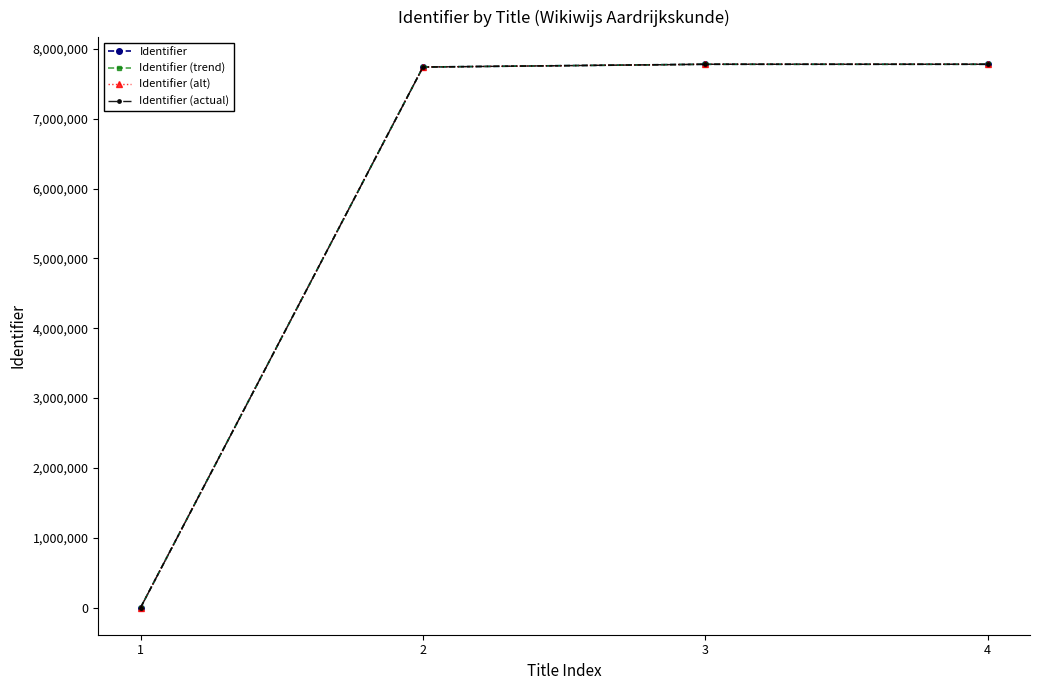

Reading left to right, what are all the values shown in this chart?

Identifier: 1=0	2=7742196	3=7781859	4=7781860
Identifier (trend): 1=0	2=7742196	3=7781859	4=7781860
Identifier (alt): 1=0	2=7742196	3=7781859	4=7781860
Identifier (actual): 1=0	2=7742196	3=7781859	4=7781860